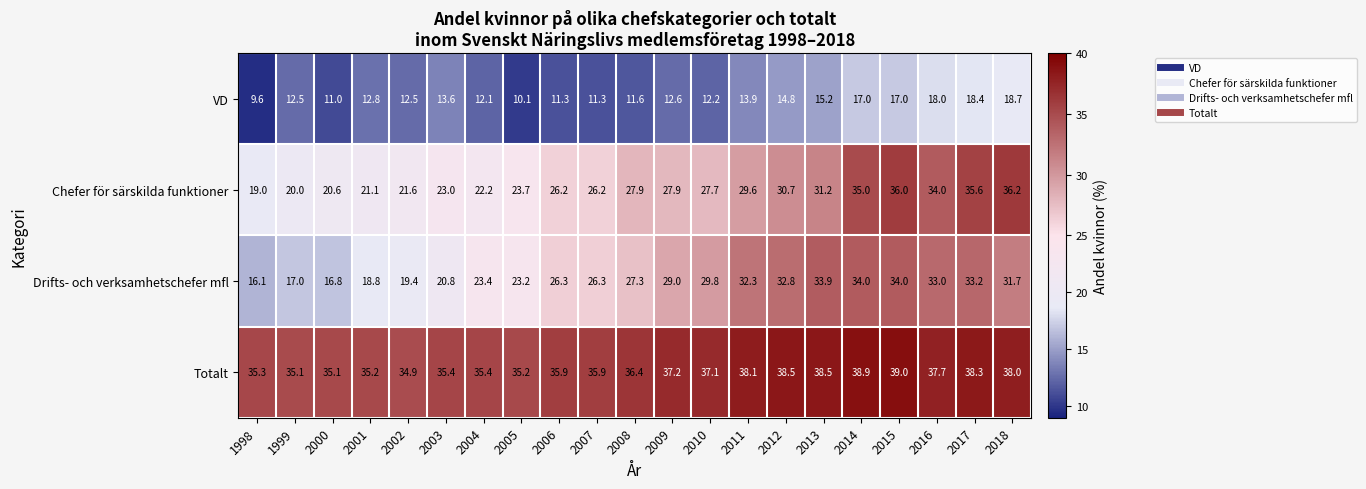

Which series has the widest spread of values?

Drifts- och verksamhetschefer mfl